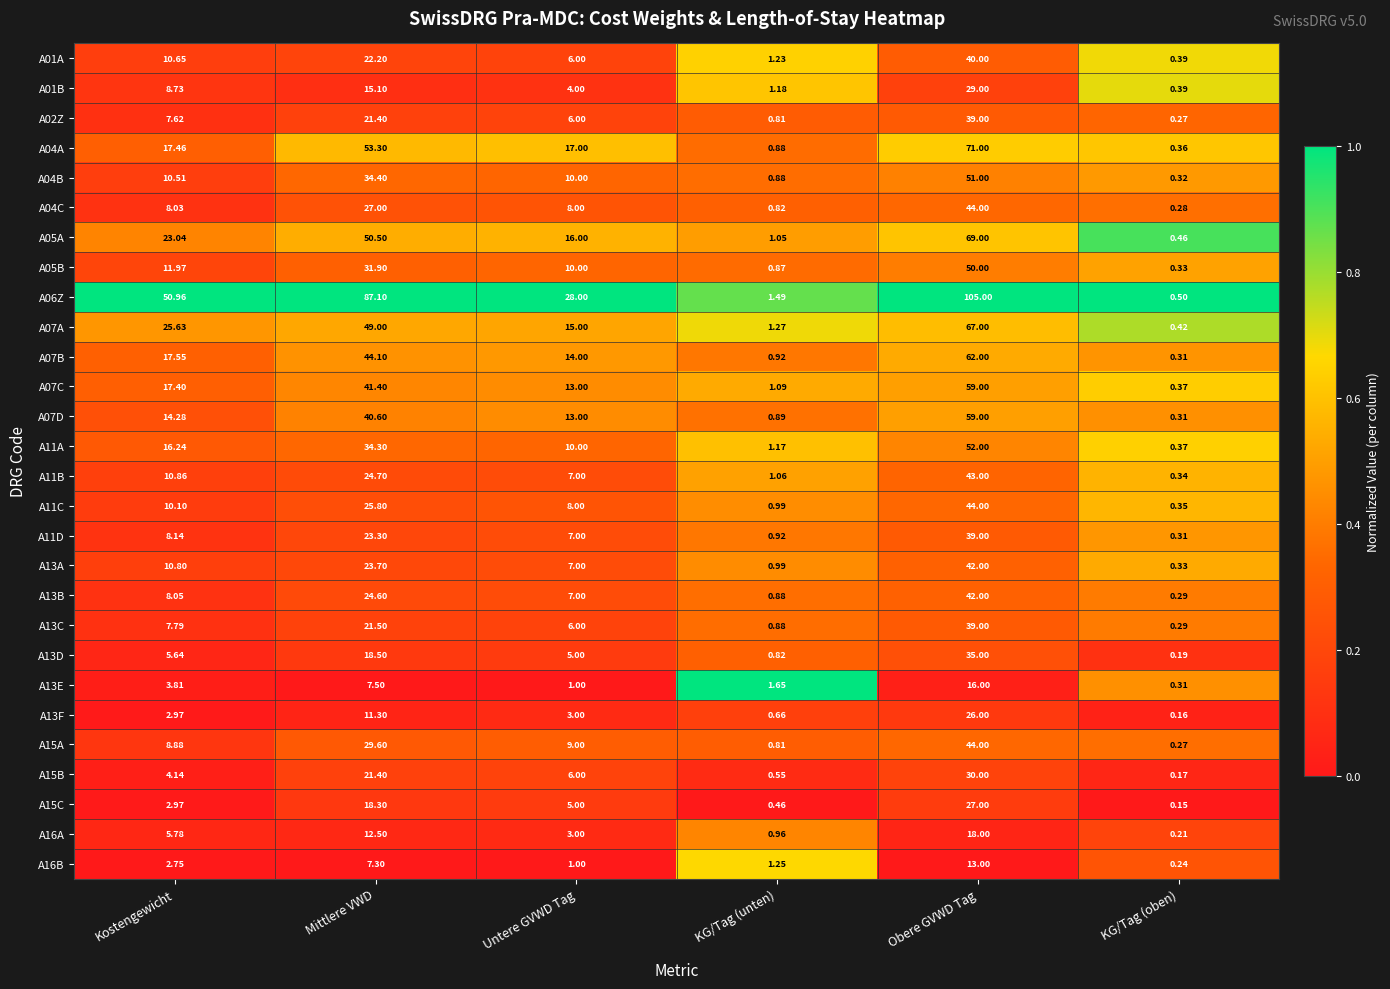

List the labels in order of A15C value, smallest first.

KG/Tag (oben), KG/Tag (unten), Kostengewicht, Untere GVWD Tag, Mittlere VWD, Obere GVWD Tag